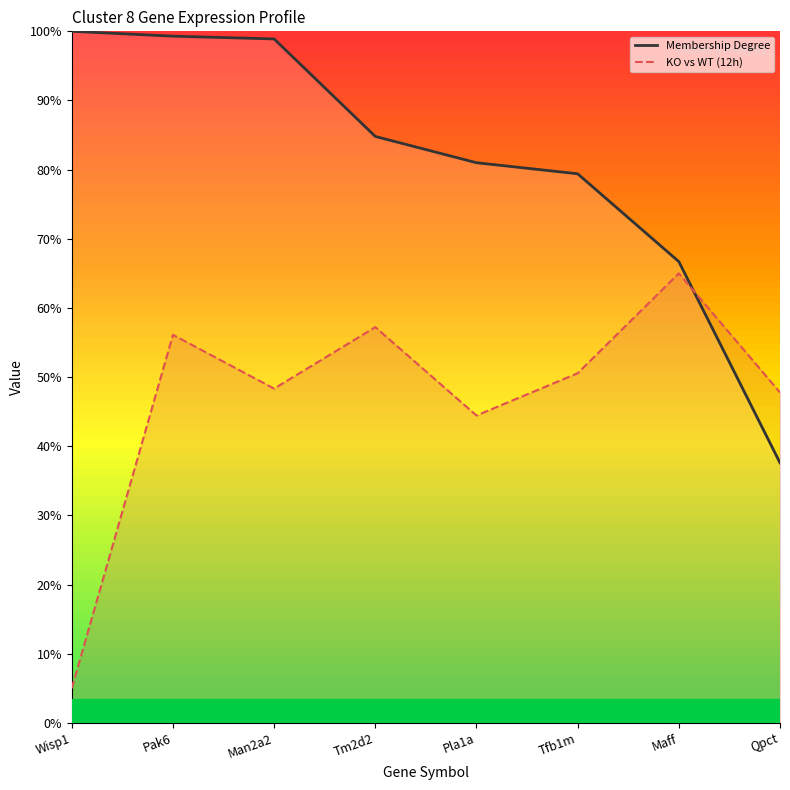

Does the chart have visible grid lines?

No